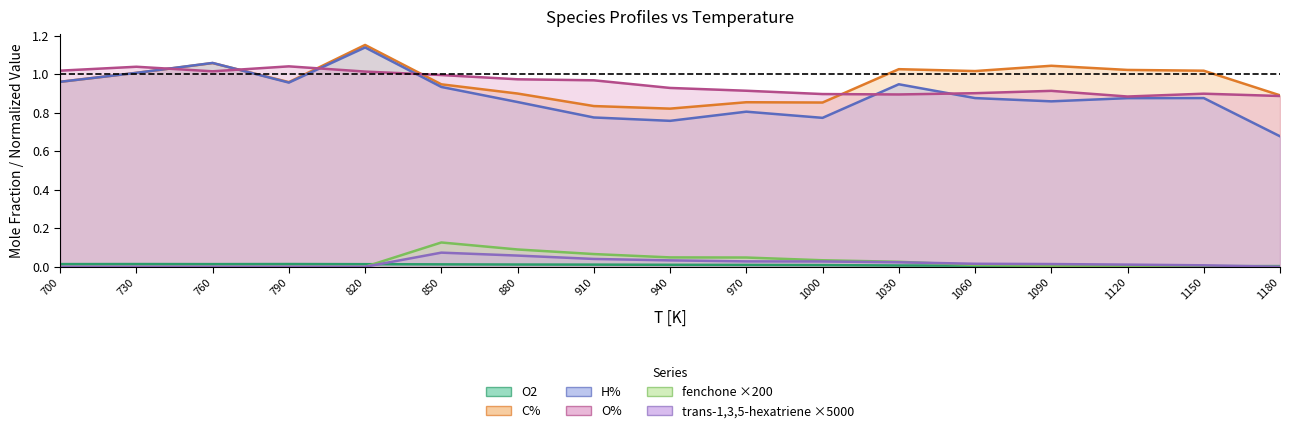

At which label is C% closest to 0?

940